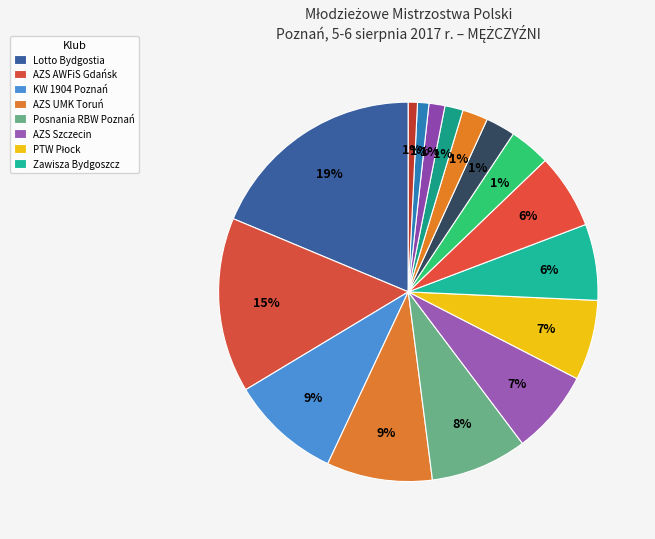

True or false: AZS Wratislavia accounts for 8% of the total.

False